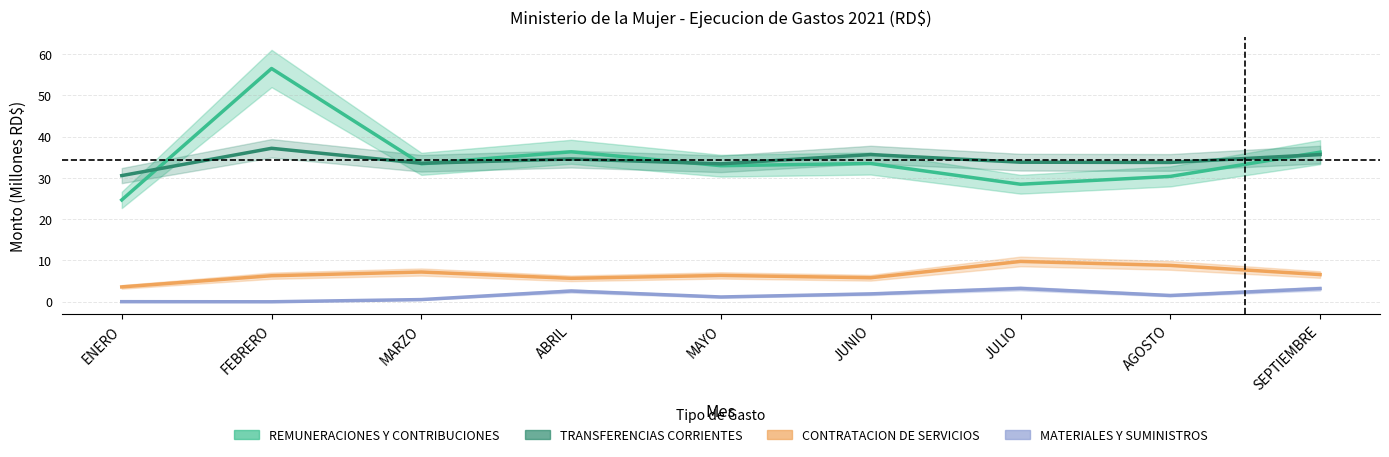

At which label does MATERIALES Y SUMINISTROS reach its peak?

JULIO